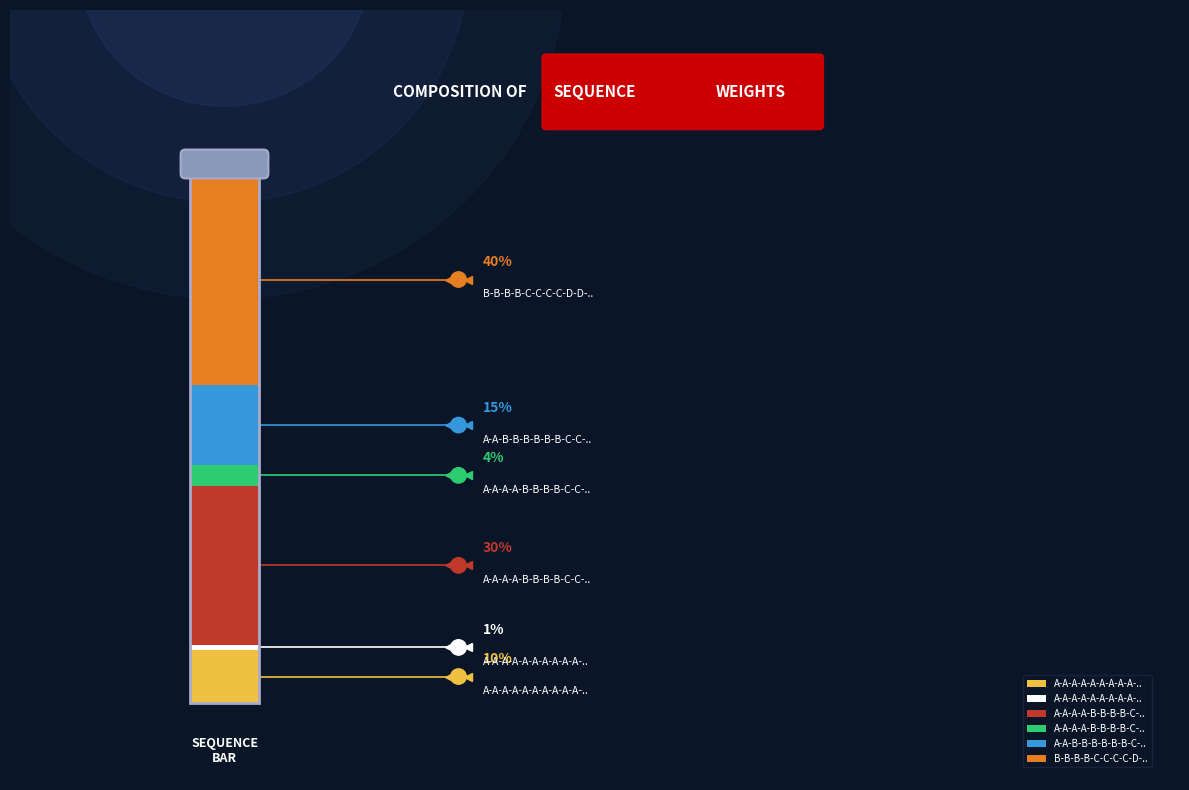

To the nearest percent, what percentage of the pie is B-B-B-B-C-C-C-C-D-D-D-D?

40%